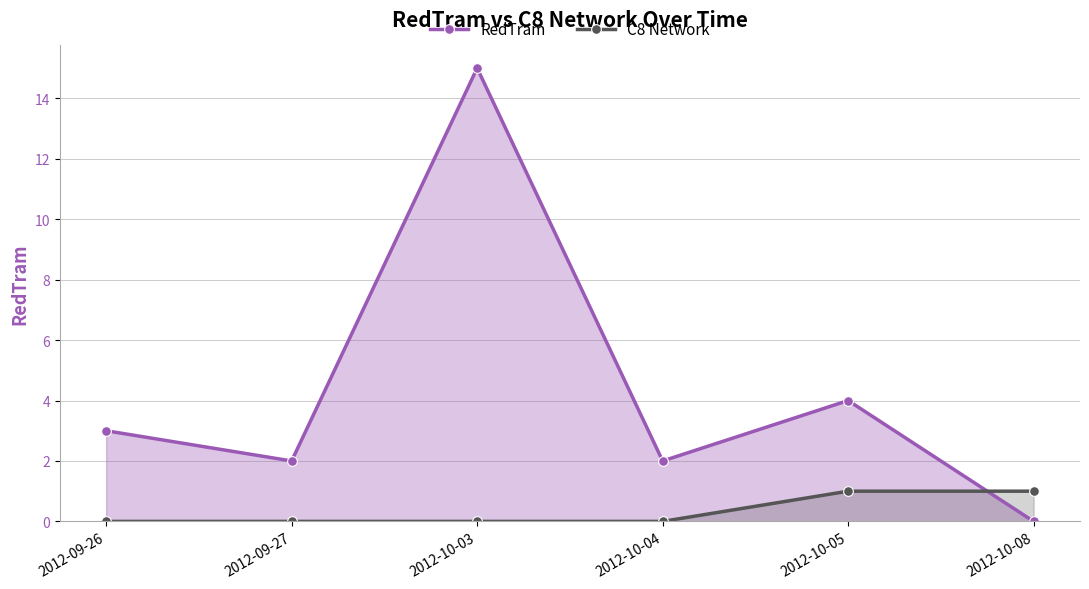

What is the difference between the RedTram values at 2012-10-04 and 2012-10-08?

2